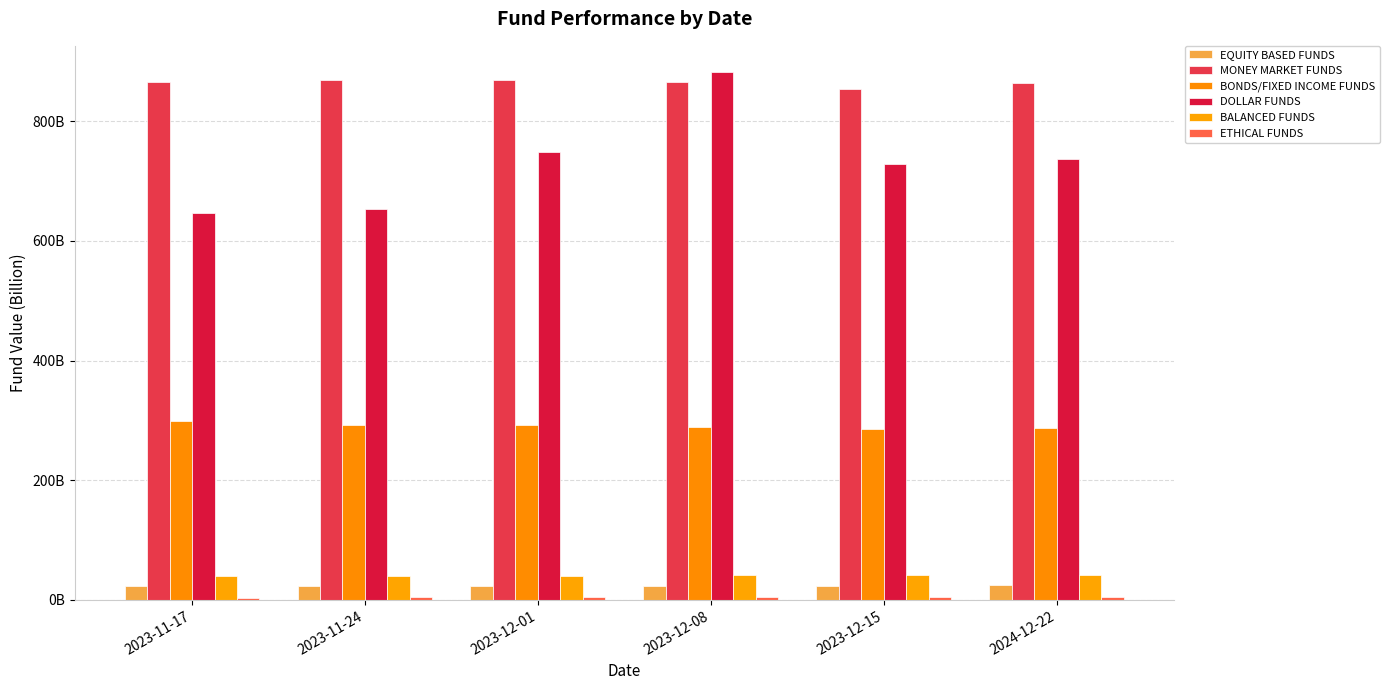

Which has a higher value, 2023-12-08 or 2024-12-22?

2024-12-22